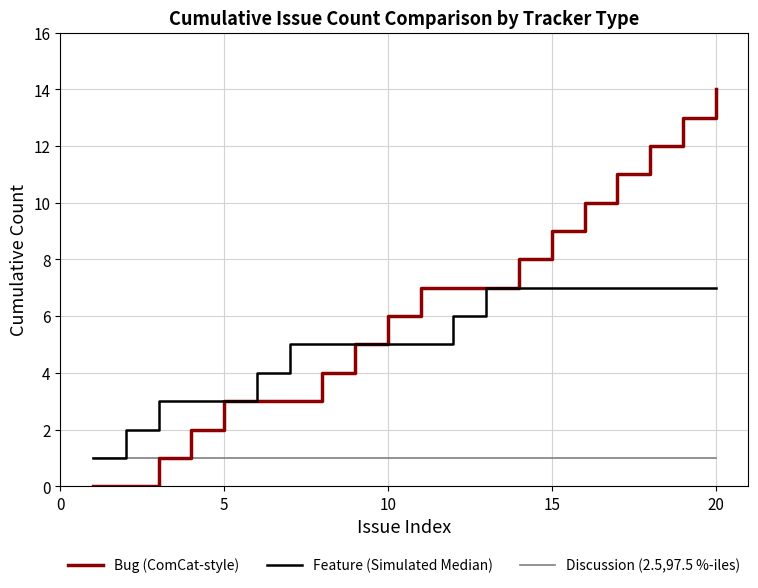

Rank the series by their maximum value, from lowest to highest.

Discussion (2.5,97.5 %-iles), Feature (Simulated Median), Bug (ComCat-style)